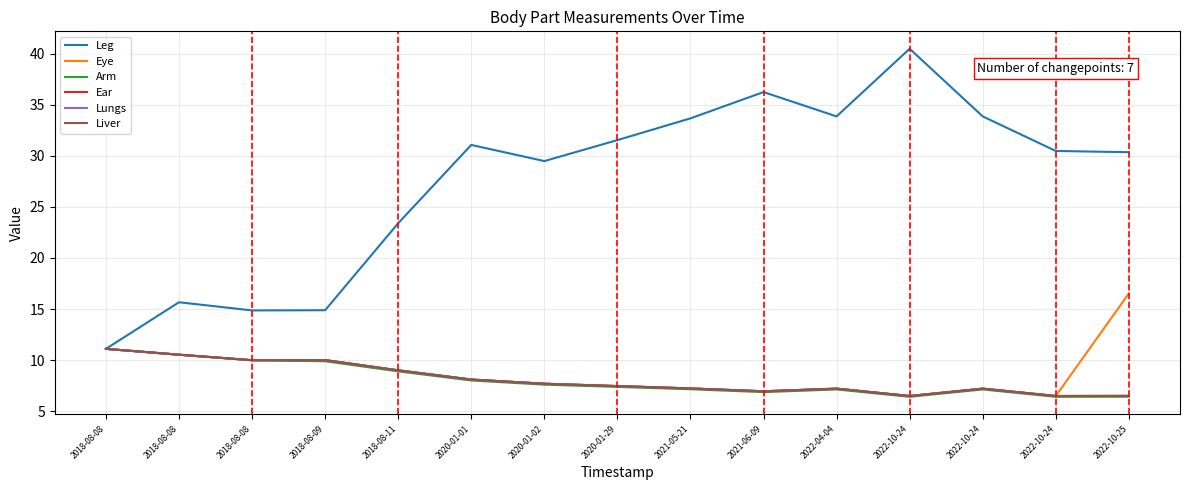

At which label is Ear closest to 8?

2020-01-01